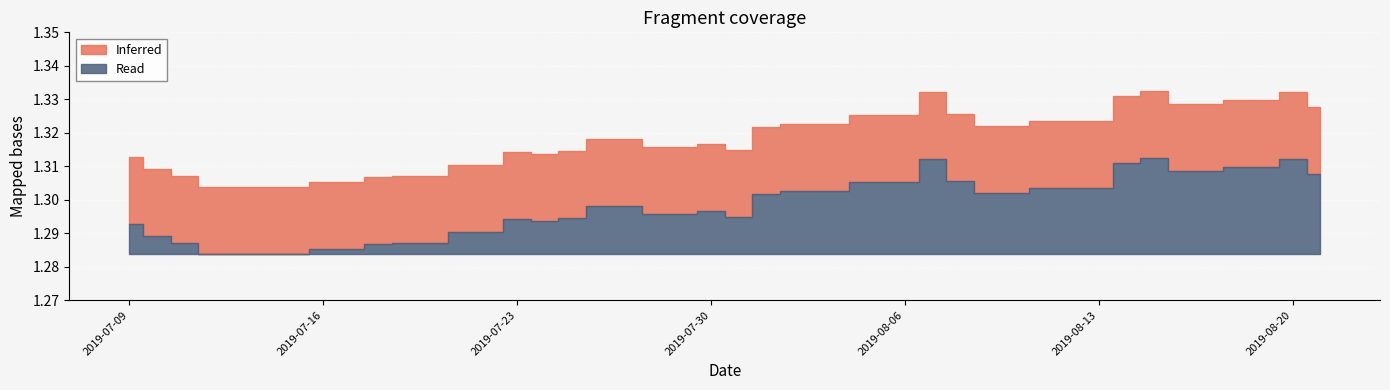

Rank the series at 2019-07-18 from lowest to highest value.

Read, Inferred